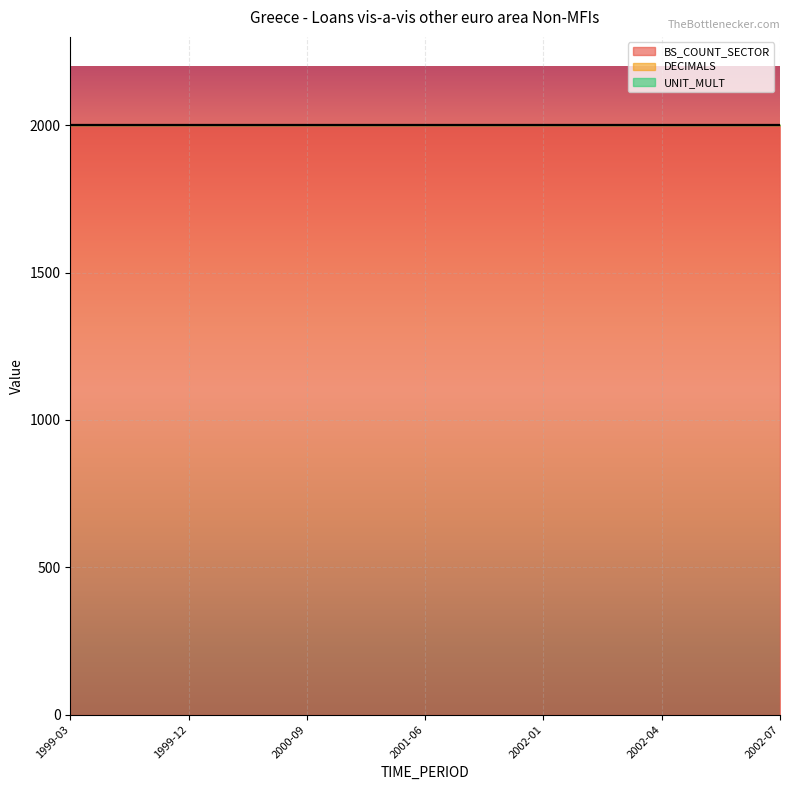

Rank the categories by DECIMALS value from lowest to highest.

1999-03, 1999-06, 1999-09, 1999-12, 2000-03, 2000-06, 2000-09, 2000-12, 2001-03, 2001-06, 2001-09, 2001-12, 2002-01, 2002-02, 2002-03, 2002-04, 2002-05, 2002-06, 2002-07